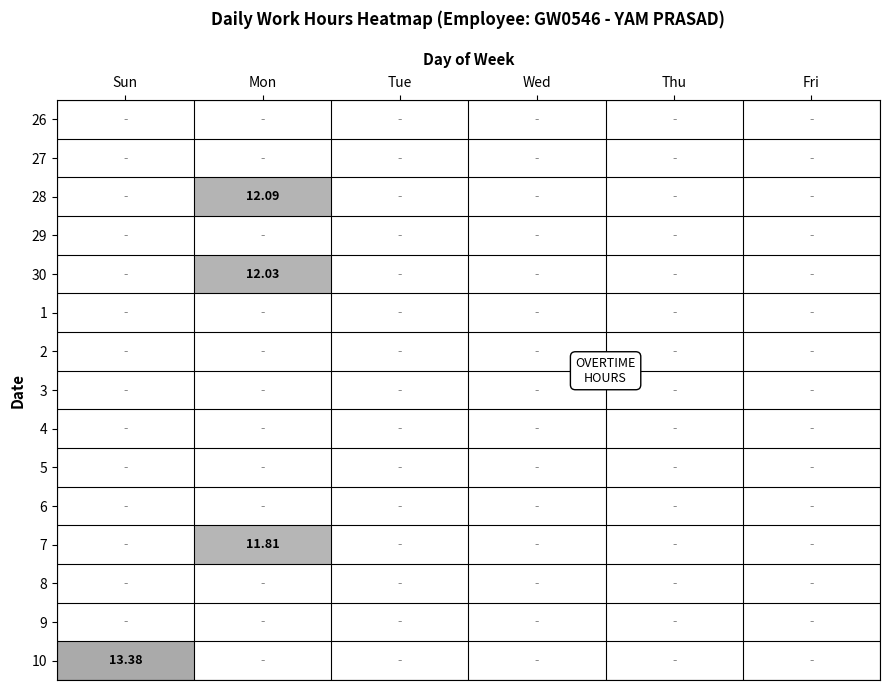

Which series has the largest range (max minus min)?

10